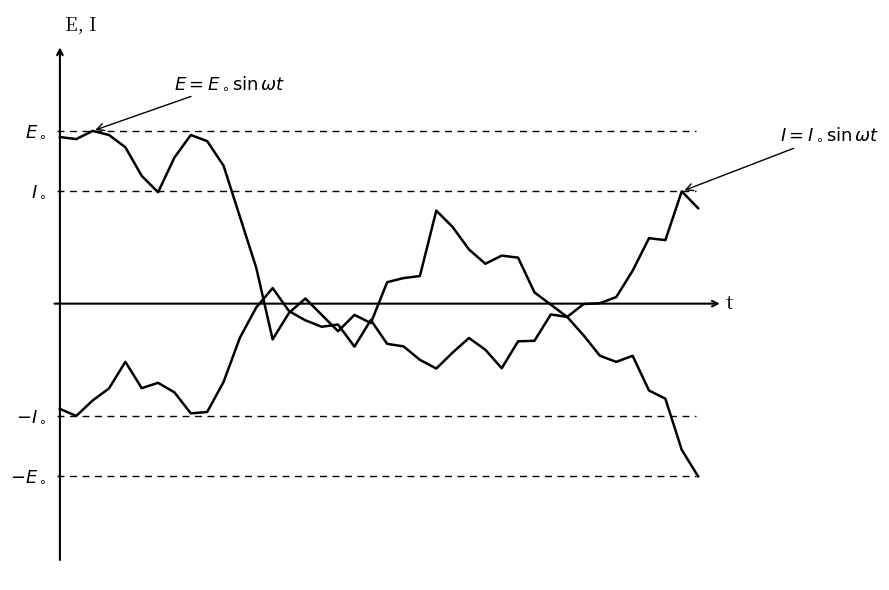

How many categories are shown in the chart?

40